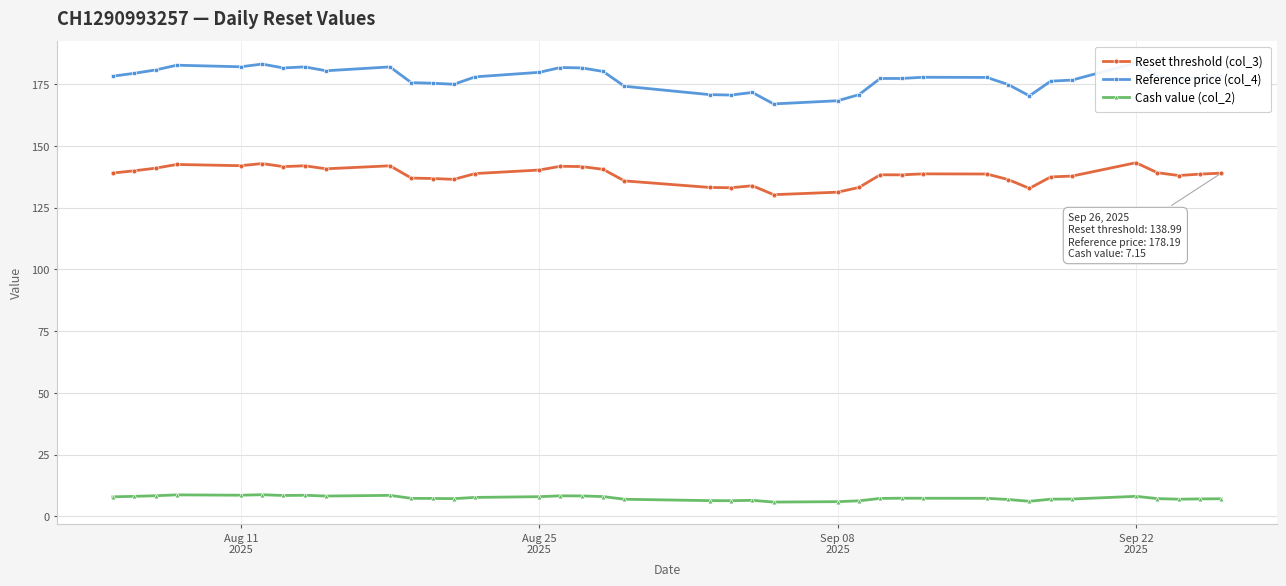

What is the sum of all Cash value (col_2) values?

283.6